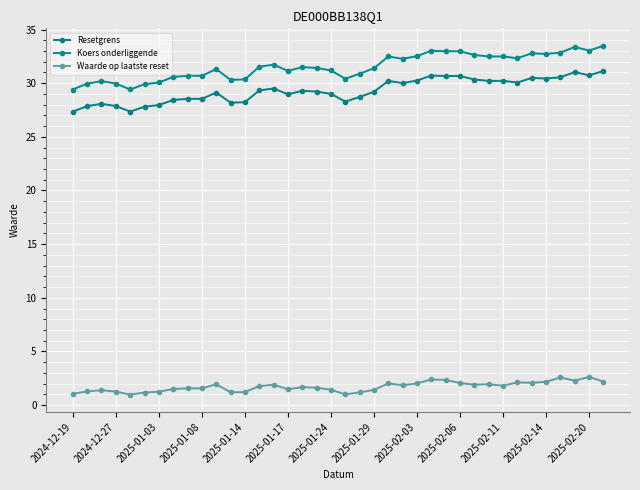

What is the difference between the maximum and second lowest values in the Waarde op laatste reset series?

1.6